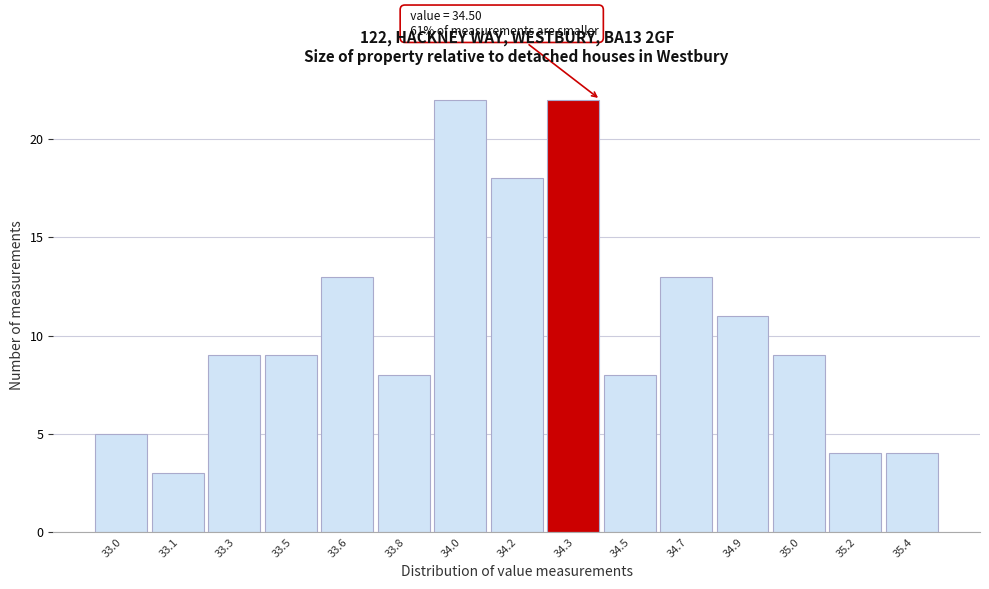

Reading left to right, list all the values displayed in this chart.

5	3	9	9	13	8	22	18	22	8	13	11	9	4	4